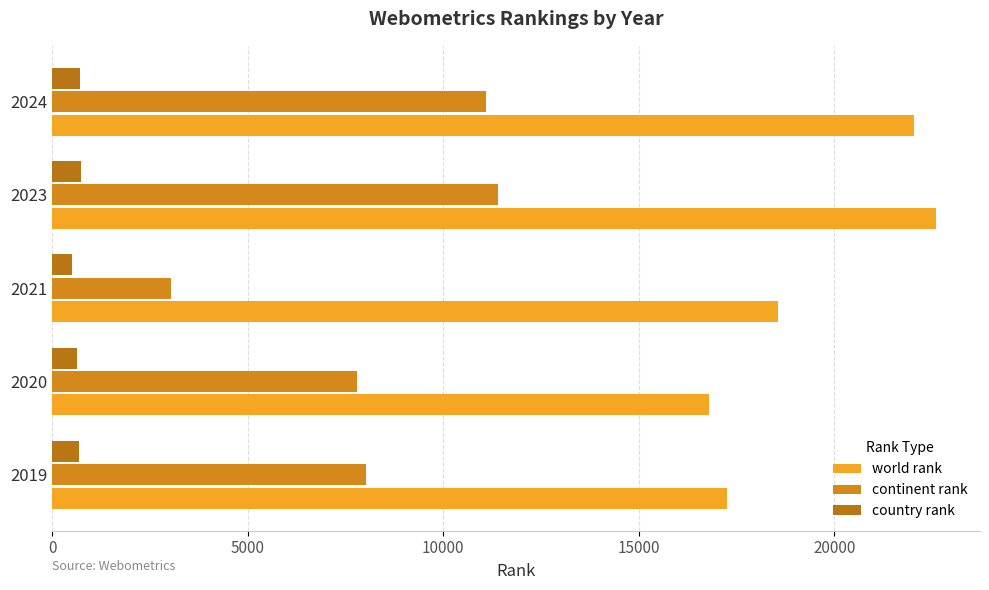

Which series has the largest range (max minus min)?

continent rank